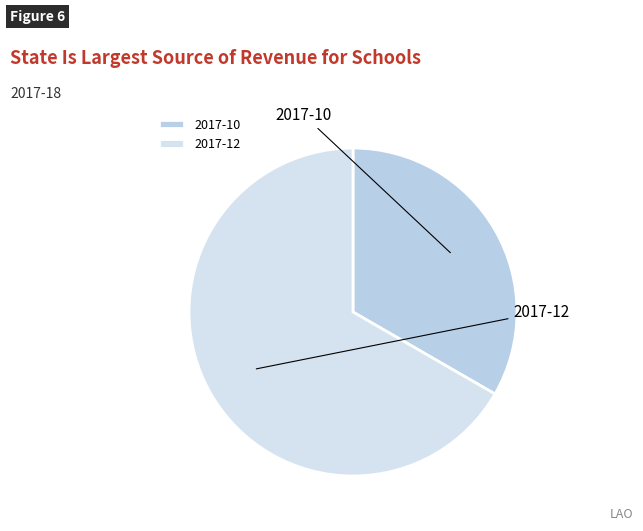

What percentage do 2017-12 and 2017-10 together represent?

100.0%